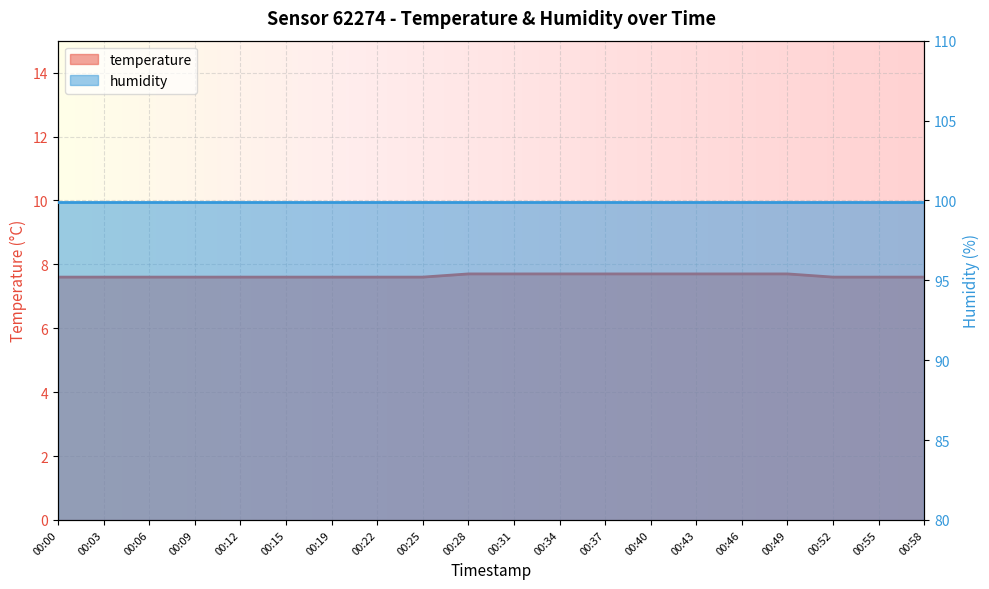

True or false: the data shows 11.1 at 00:12.

False